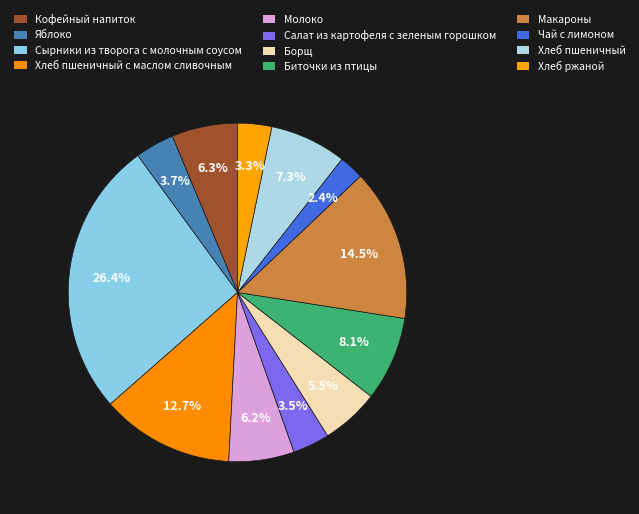

What portion of the pie excludes Хлеб пшеничный с маслом сливочным?

87.3%